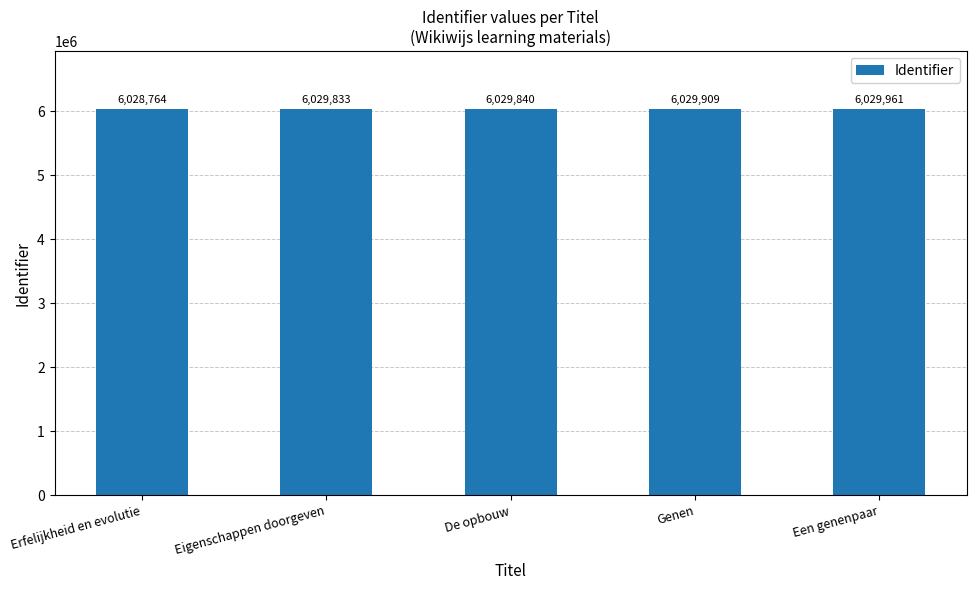

What is the smallest value displayed?

6028764